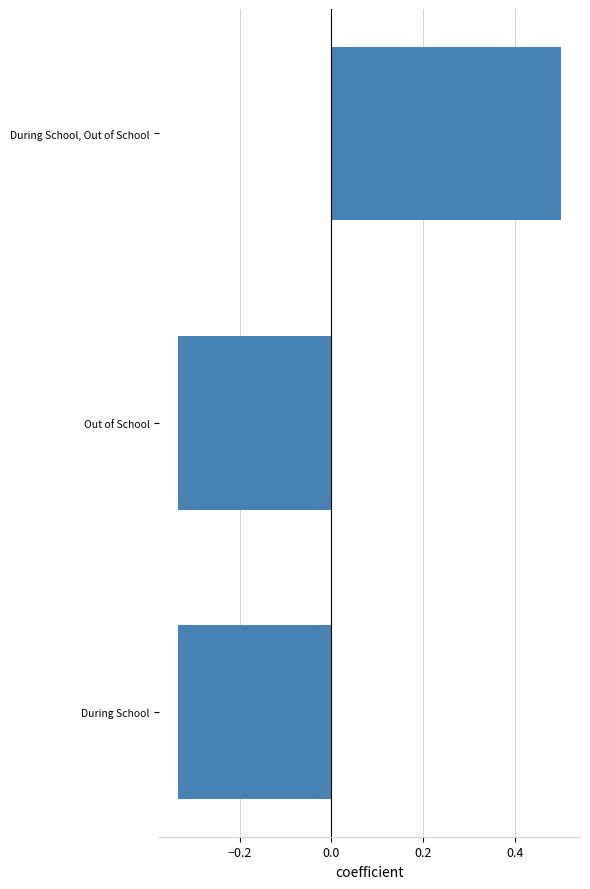

How many distinct data groups are displayed?

1